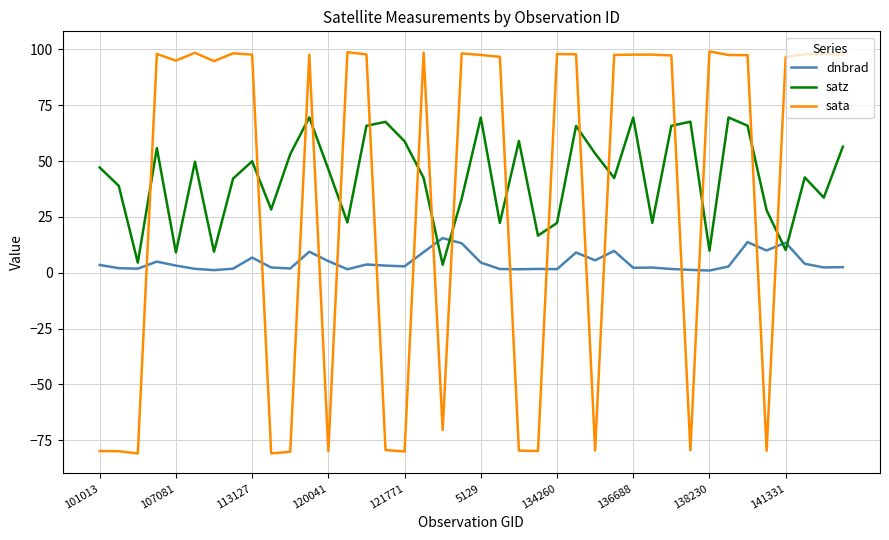

Rank the series by their average value, from highest to lowest.

satz, sata, dnbrad